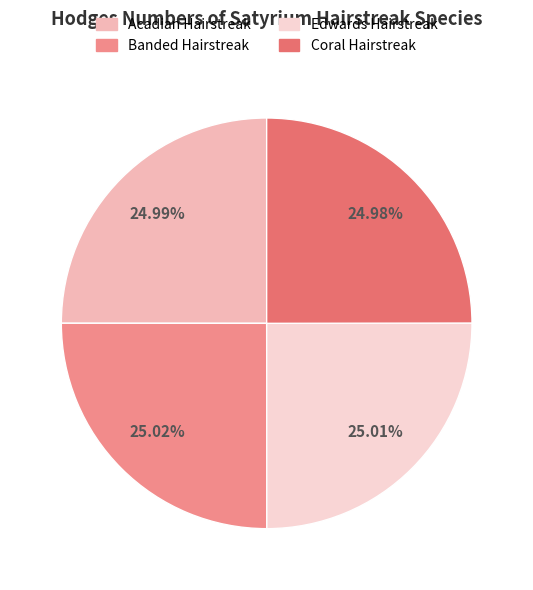

Count the number of slices in the pie.

4